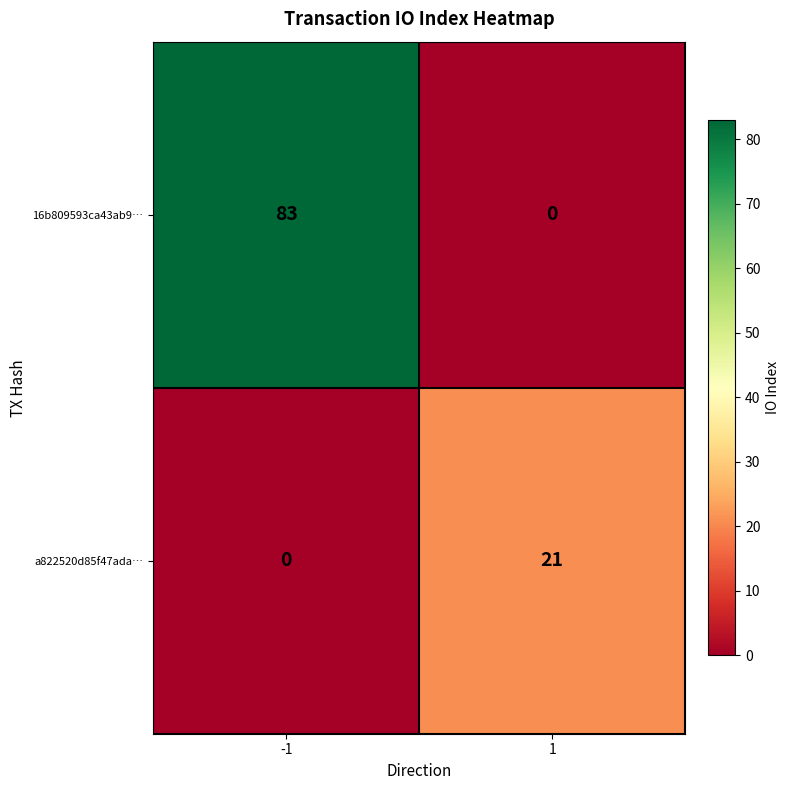

Reading left to right, list all the values displayed in this chart.

16b809593ca43ab9…: 83	0
a822520d85f47ada…: 0	21